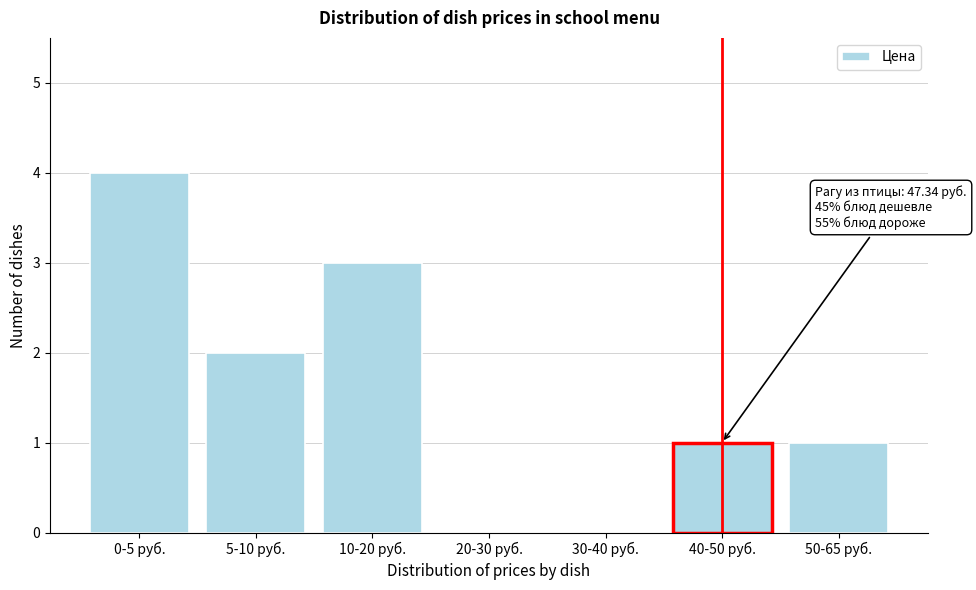

Reading left to right, list all the values displayed in this chart.

0-5 руб.=4	5-10 руб.=2	10-20 руб.=3	20-30 руб.=0	30-40 руб.=0	40-50 руб.=1	50-65 руб.=1